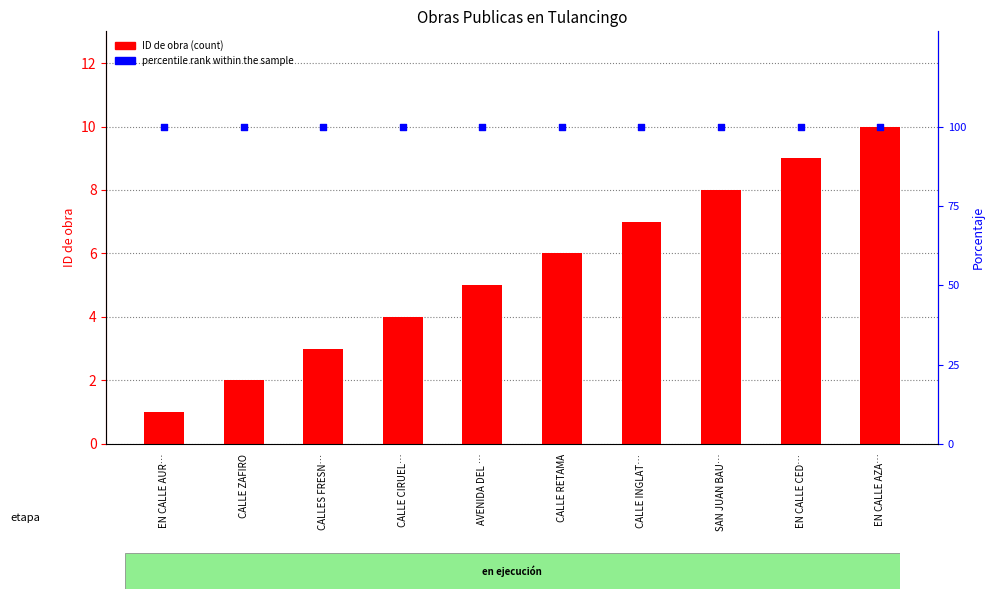

Which series reaches the maximum Y coordinate?

percentile rank within the sample